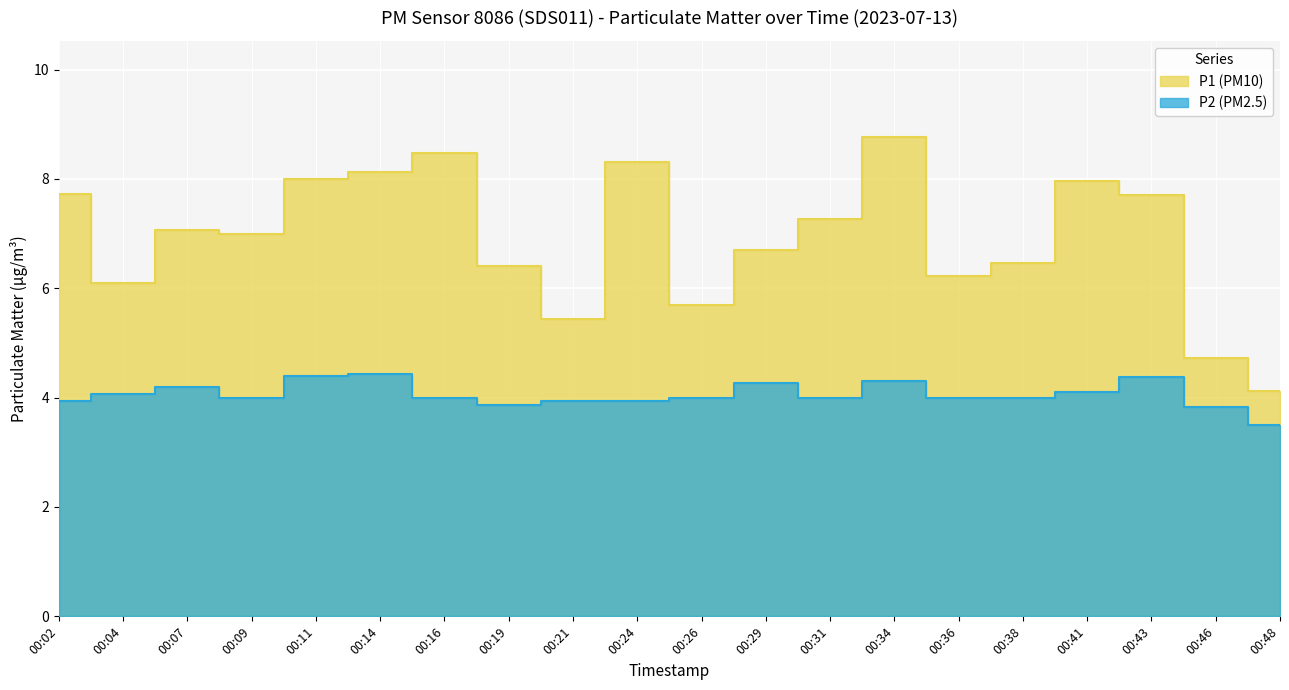

What is the minimum value for P1?

4.1